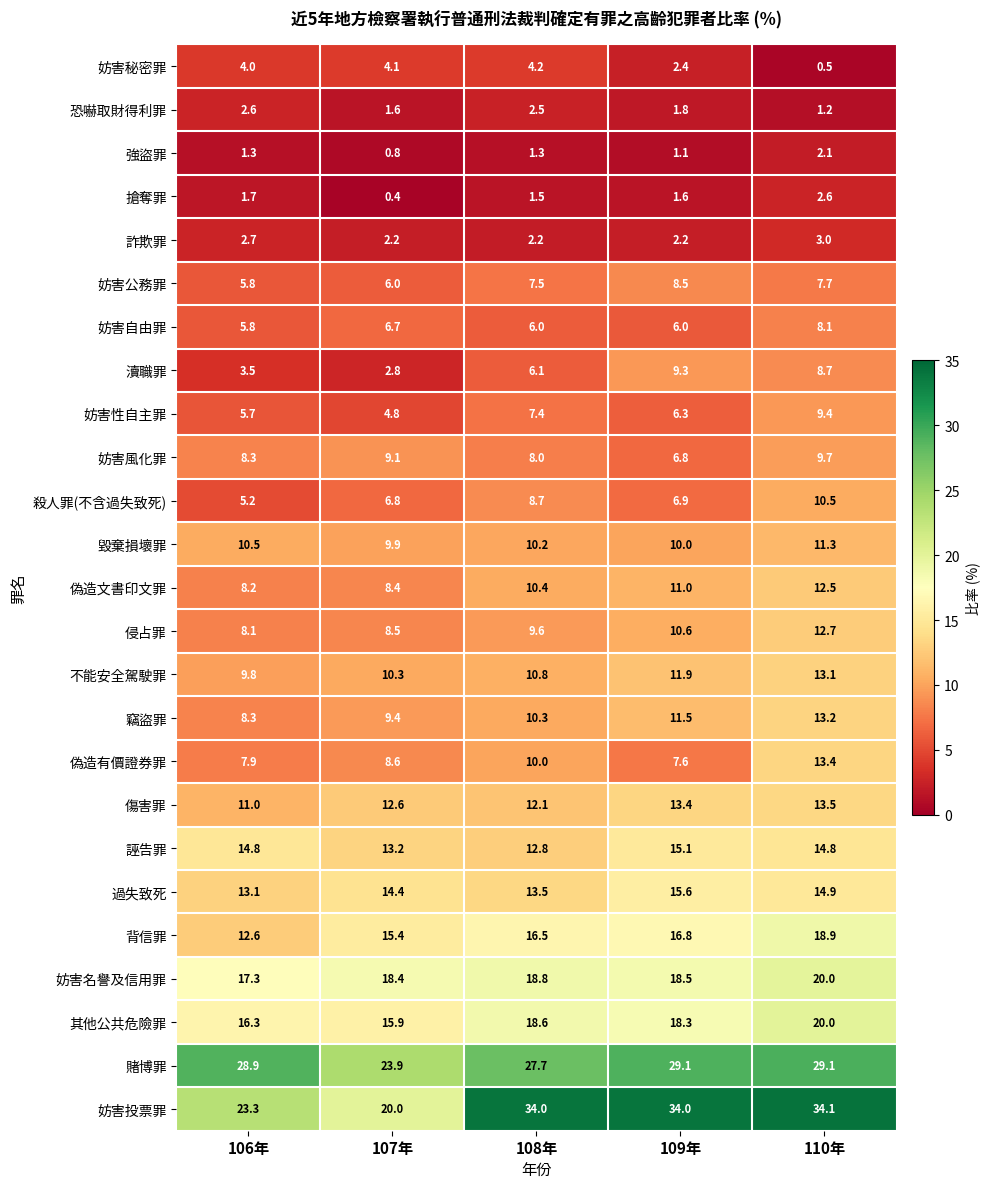

How many data points does each series have?

5